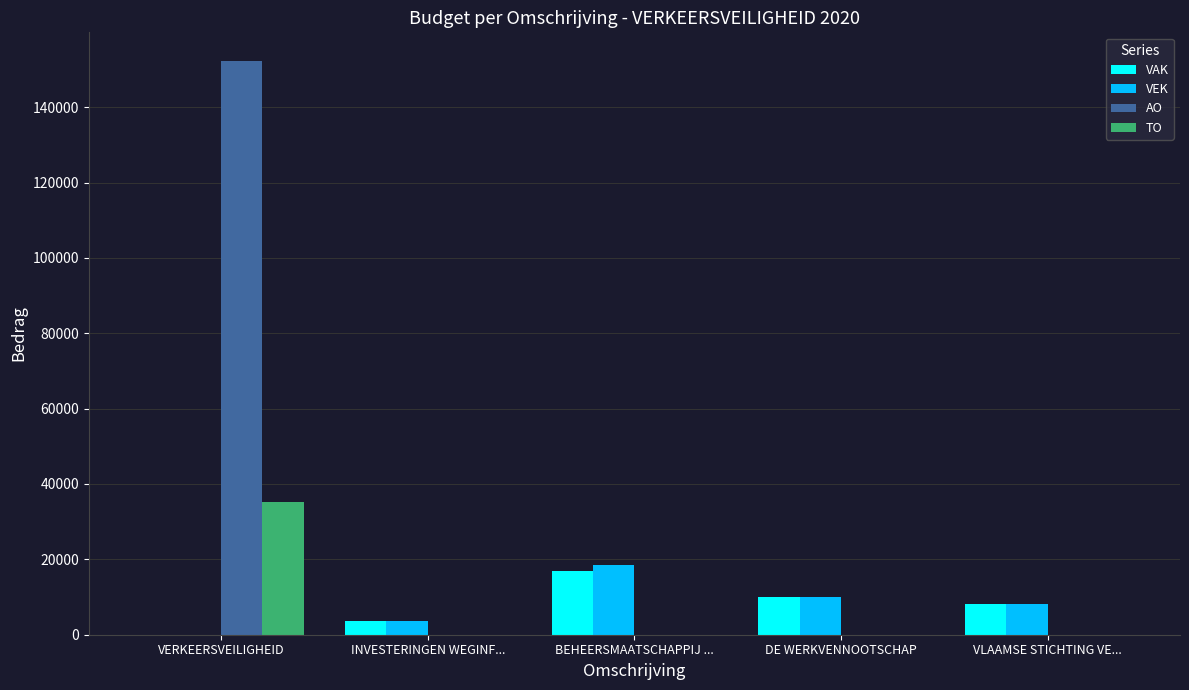

Reading left to right, list all the values displayed in this chart.

VAK: VERKEERSVEILIGHEID=0	INVESTERINGEN WEGINF...=3564	BEHEERSMAATSCHAPPIJ ...=16895	DE WERKVENNOOTSCHAP=10000	VLAAMSE STICHTING VE...=8225
VEK: VERKEERSVEILIGHEID=0	INVESTERINGEN WEGINF...=3564	BEHEERSMAATSCHAPPIJ ...=18433	DE WERKVENNOOTSCHAP=10000	VLAAMSE STICHTING VE...=8225
AO: VERKEERSVEILIGHEID=152253	INVESTERINGEN WEGINF...=0	BEHEERSMAATSCHAPPIJ ...=0	DE WERKVENNOOTSCHAP=0	VLAAMSE STICHTING VE...=0
TO: VERKEERSVEILIGHEID=35120	INVESTERINGEN WEGINF...=0	BEHEERSMAATSCHAPPIJ ...=0	DE WERKVENNOOTSCHAP=0	VLAAMSE STICHTING VE...=0